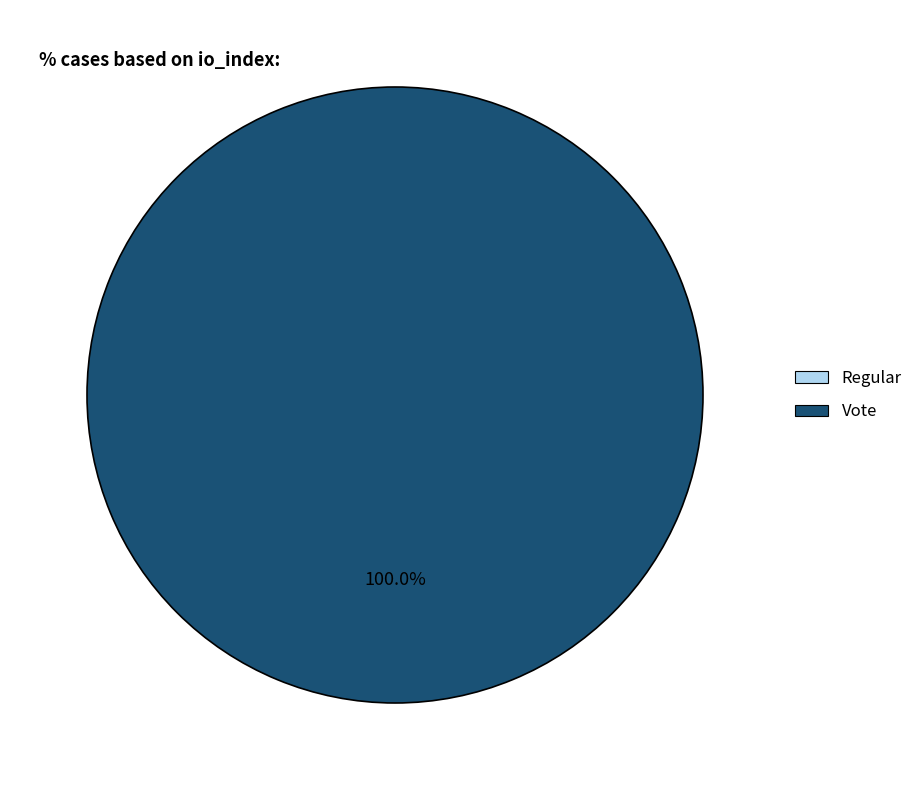

What percentage is the Vote slice, to the nearest percent?

100%